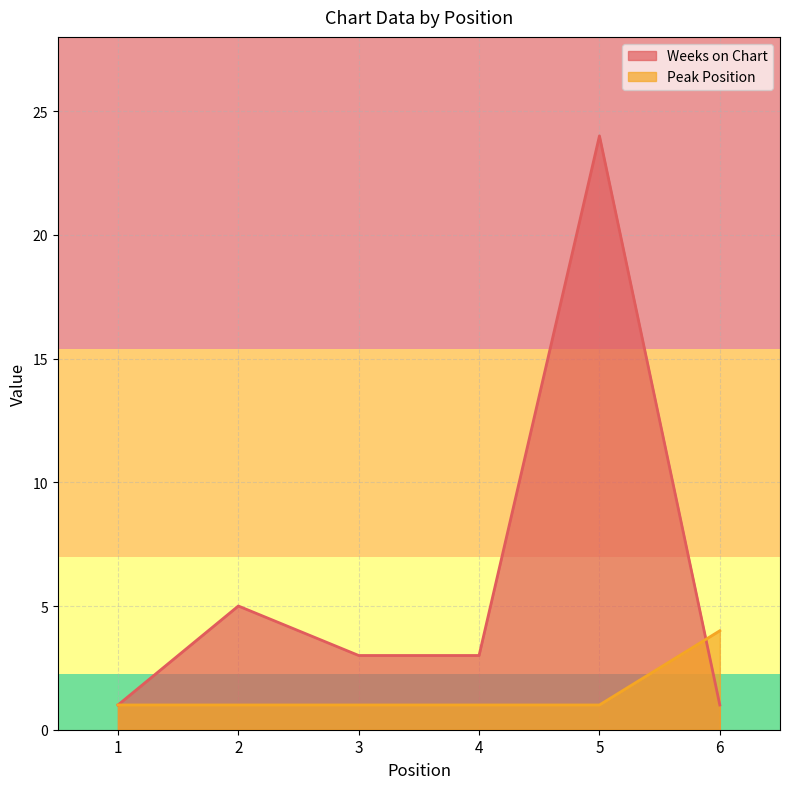

The value of Weeks on Chart at 5 is 11. True or false?

False